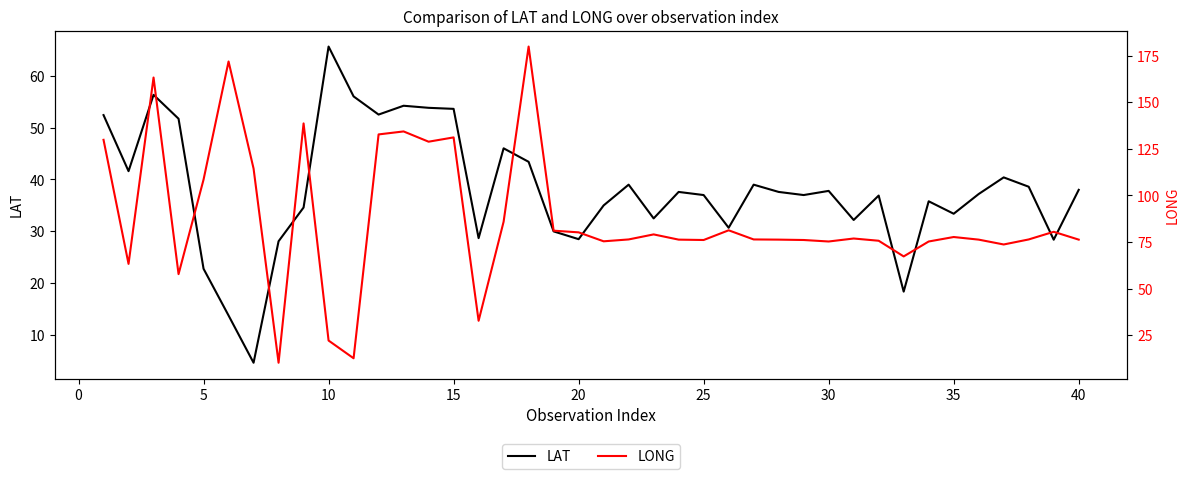

What is the value of the LONG point at the 38th from the left?

76.4